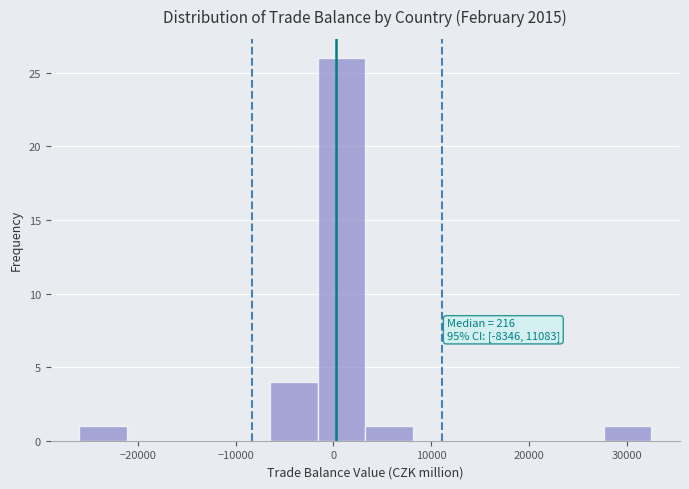

Which range on the x-axis has the tallest bar?

-2000 to 3000